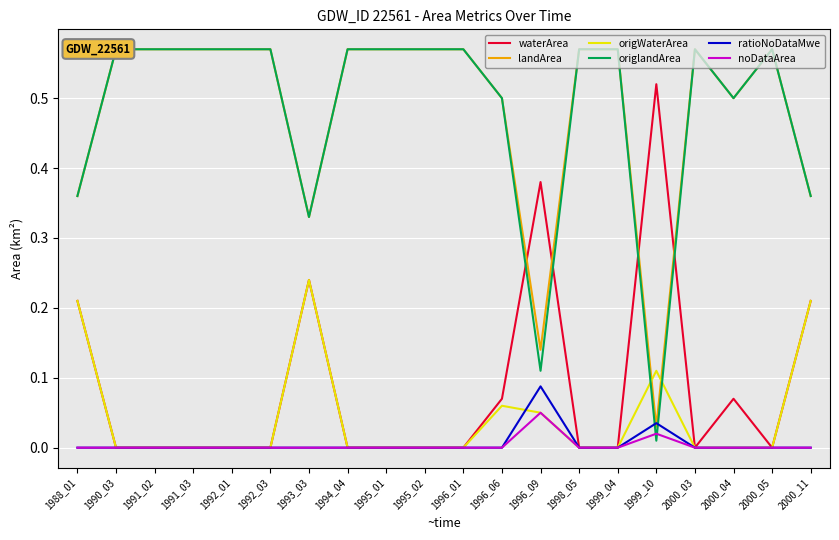

What is the total value across all series at 1996_09?

0.8